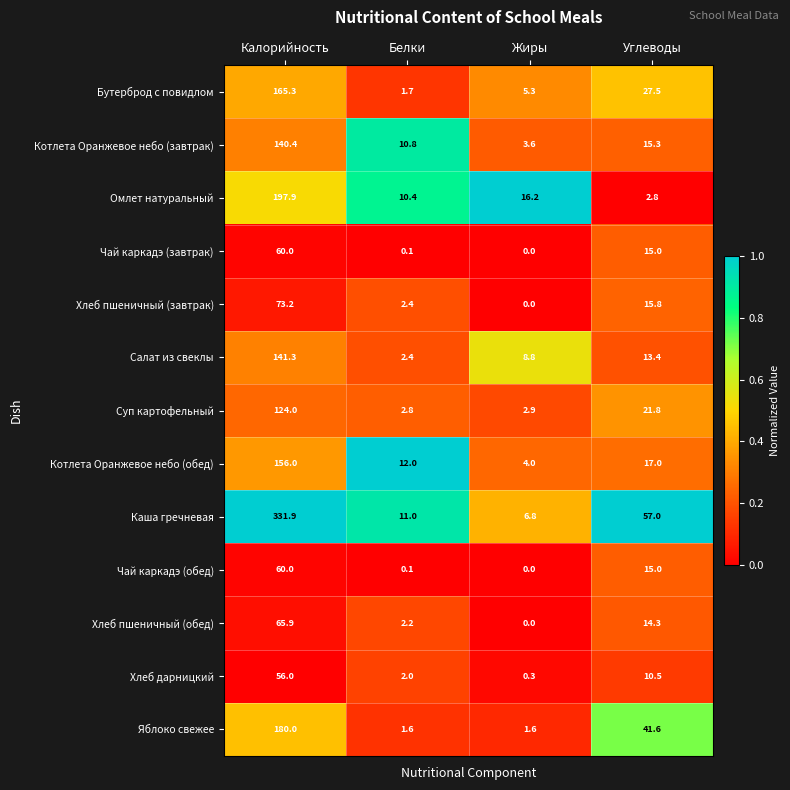

What is the difference between the Хлеб пшеничный (обед) values at Углеводы and Жиры?

14.3